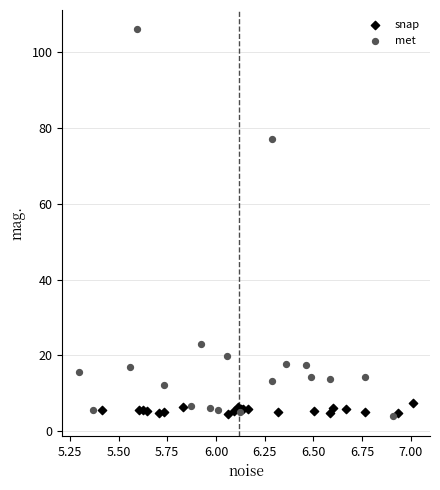

Which series reaches the maximum Y coordinate?

met